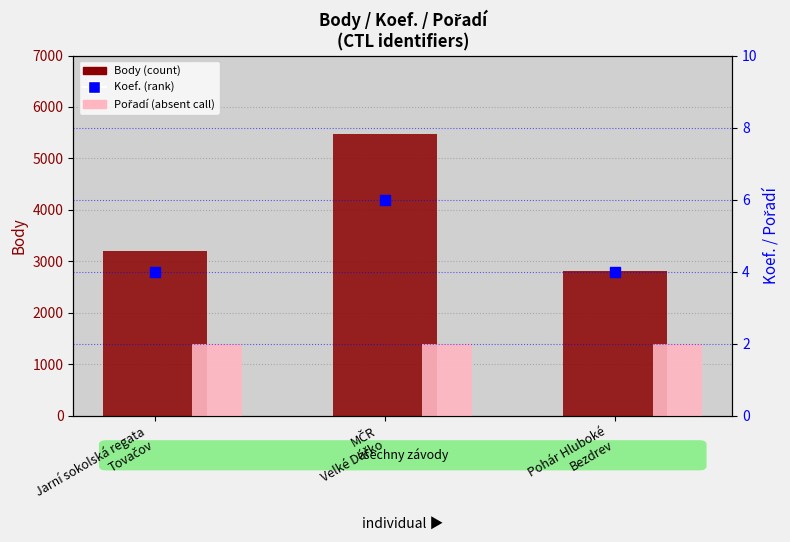

At how many categories does at least one series exceed 1074?

3